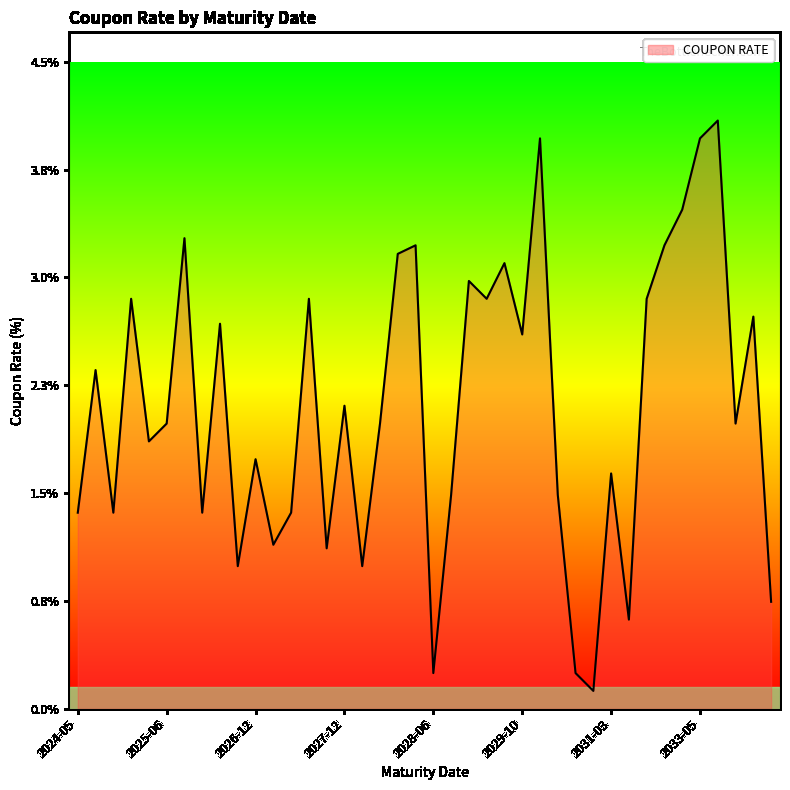

What is the difference between the maximum and minimum values?

4.0